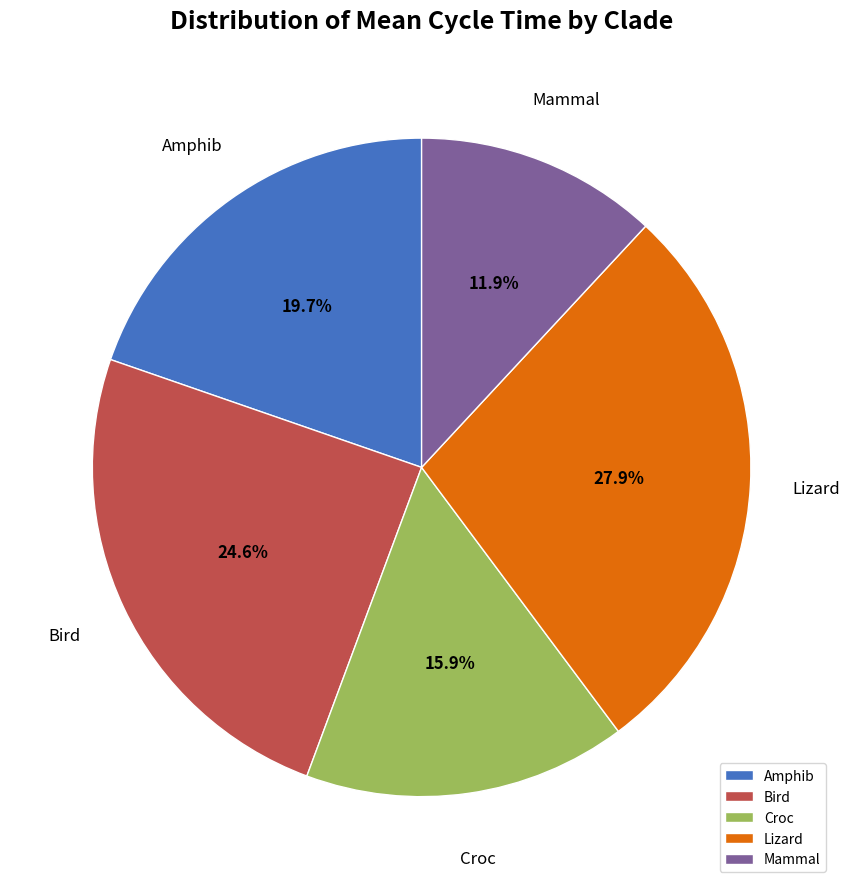

Between Lizard and Amphib, which is larger?

Lizard